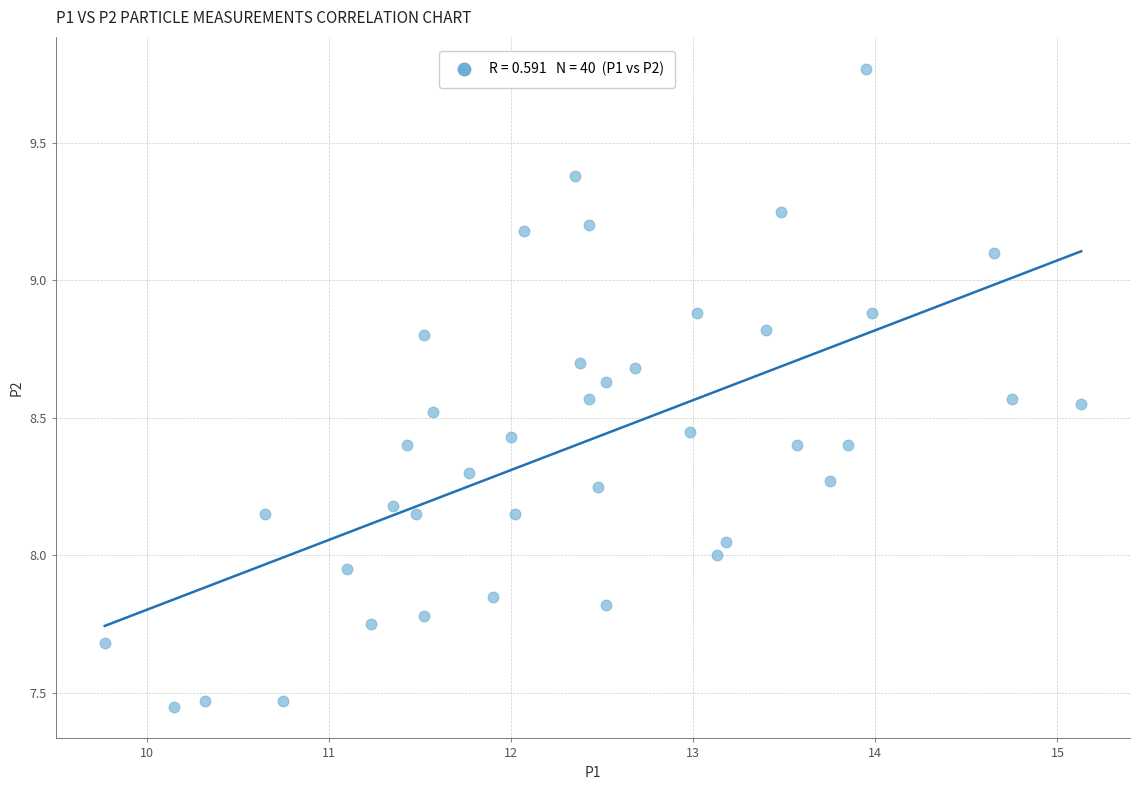

What is the range of Y values (max minus min)?

2.3